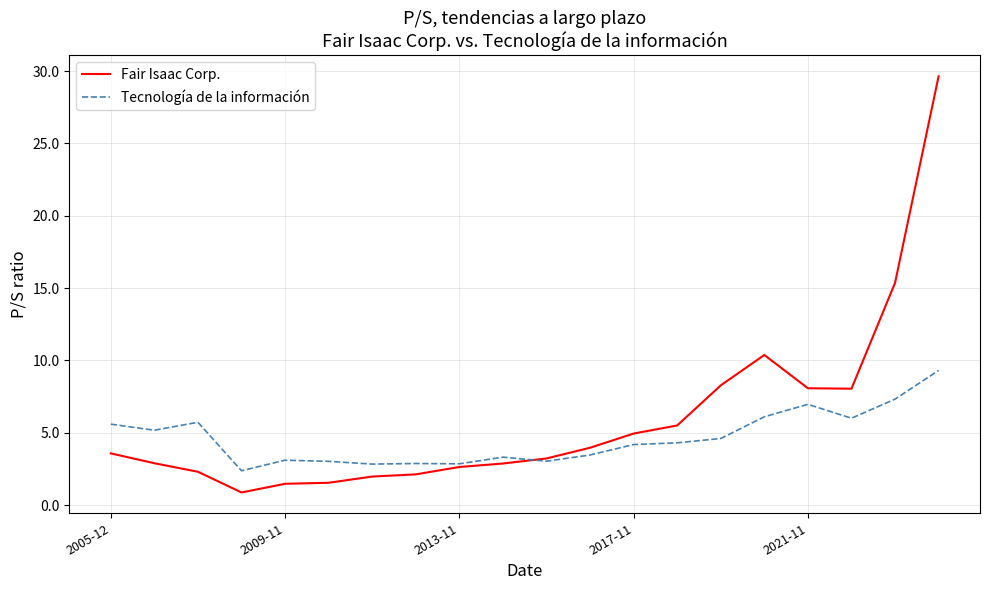

How many lines are shown in the chart?

2